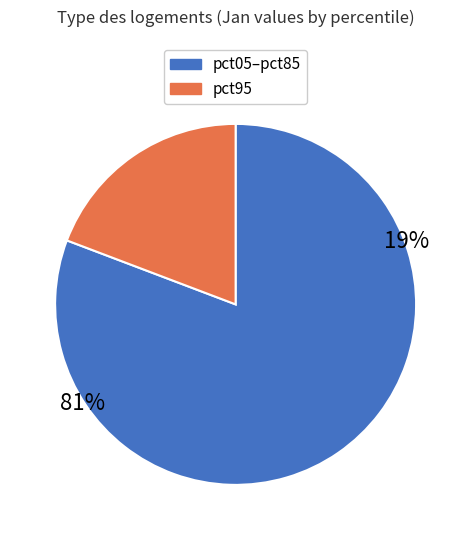

Does pct25 account for over 50% of the chart?

No